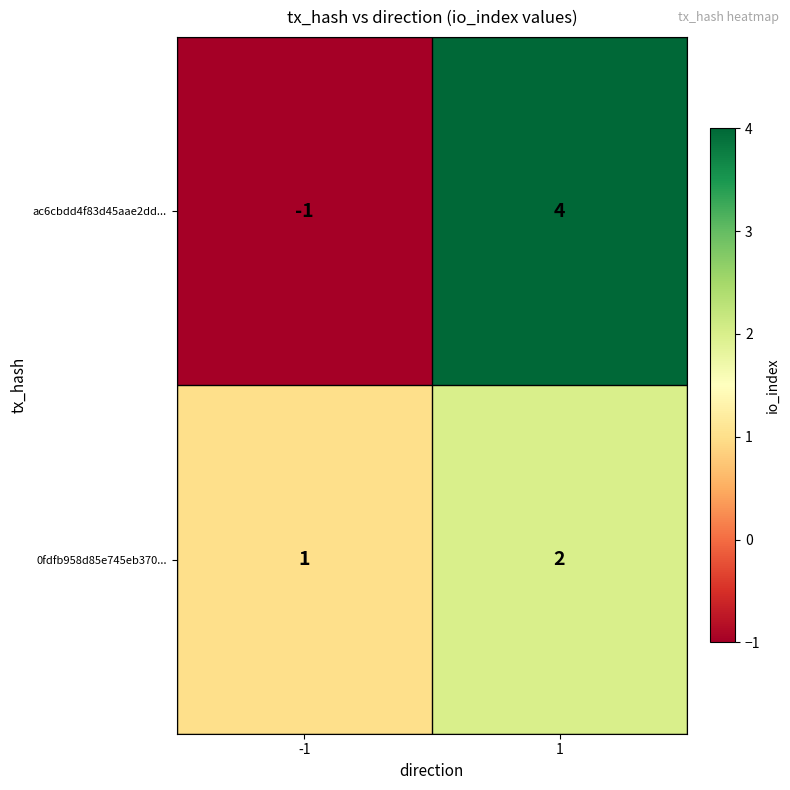

True or false: ac6cbdd4f83d45aae2dd... has a value of -1 at -1.

True